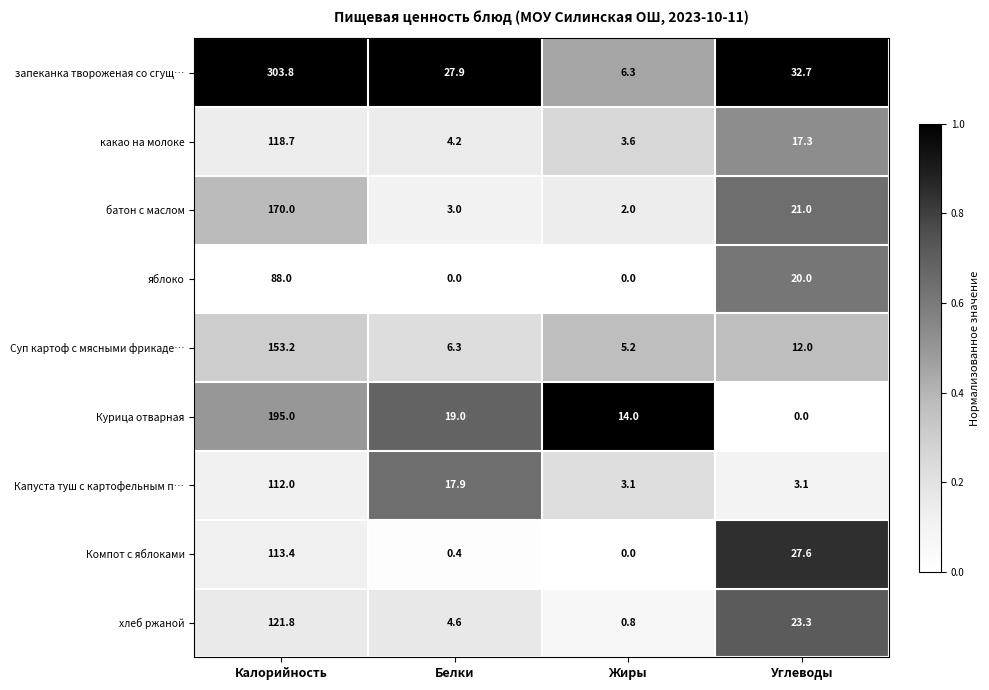

What is the greatest value displayed?

303.8